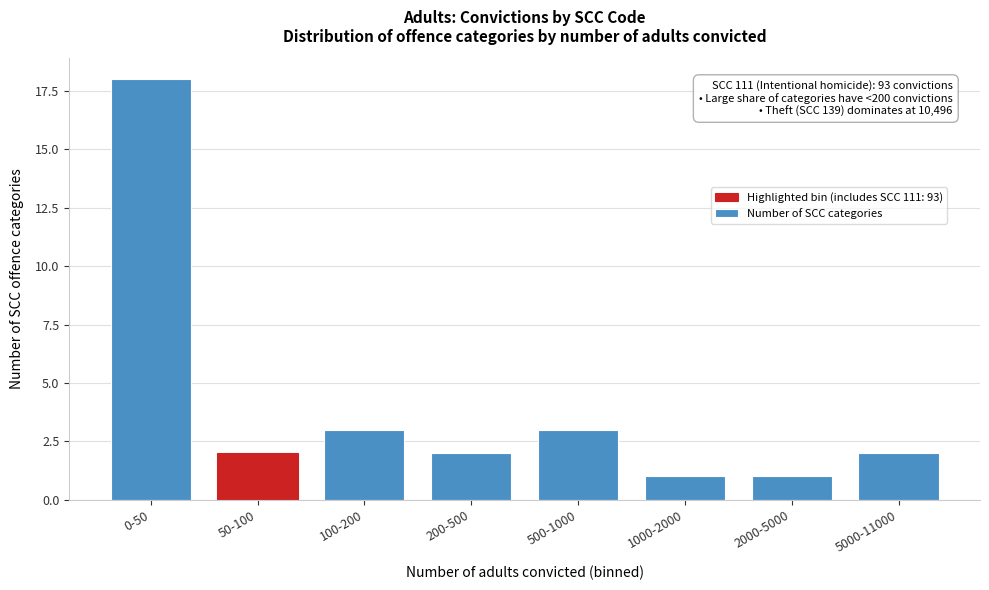

Reading right to left, transcribe all the data shown in this chart.

2	1	1	3	2	3	2	18